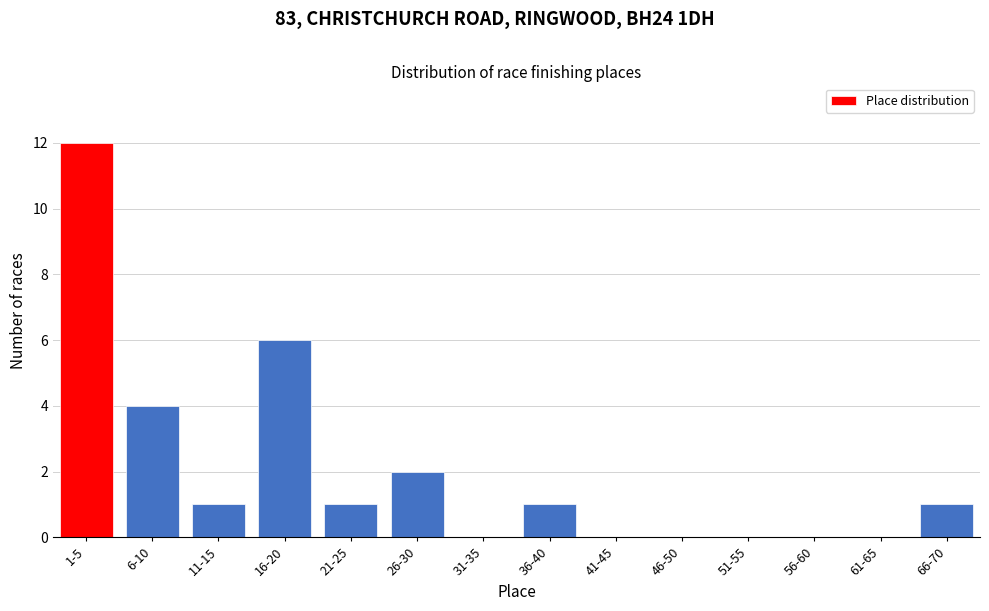

Reading left to right, extract all data points from this chart.

1-5=12	6-10=4	11-15=1	16-20=6	21-25=1	26-30=2	31-35=0	36-40=1	41-45=0	46-50=0	51-55=0	56-60=0	61-65=0	66-70=1